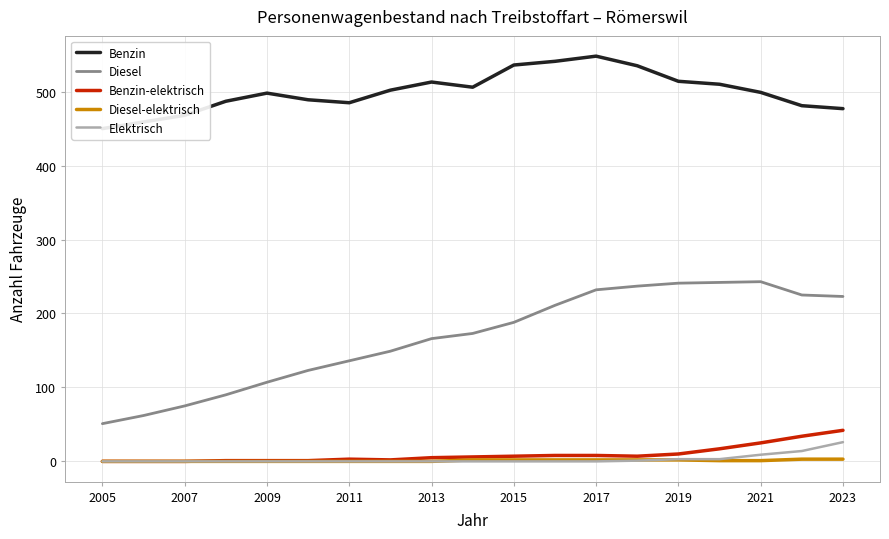

How many lines are shown in the chart?

5